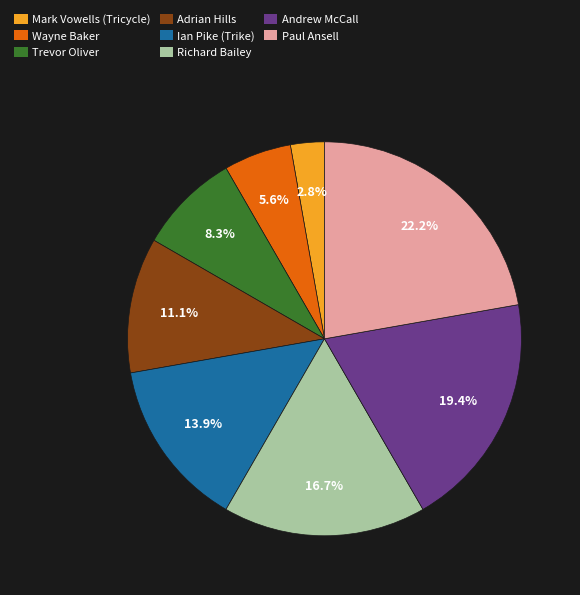

Between Mark Vowells (Tricycle) and Wayne Baker, which is larger?

Wayne Baker